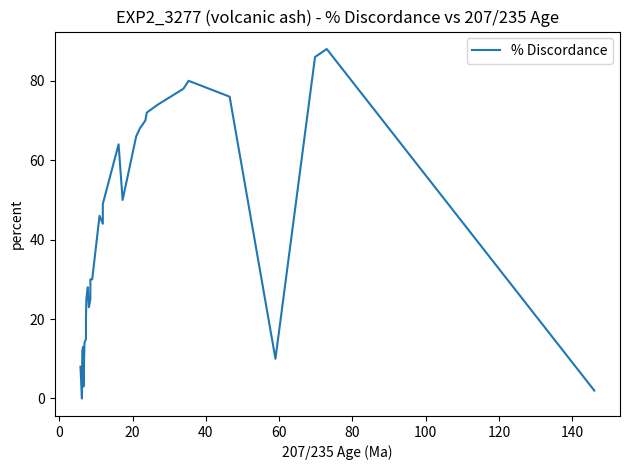

How many categories are shown in the chart?

33